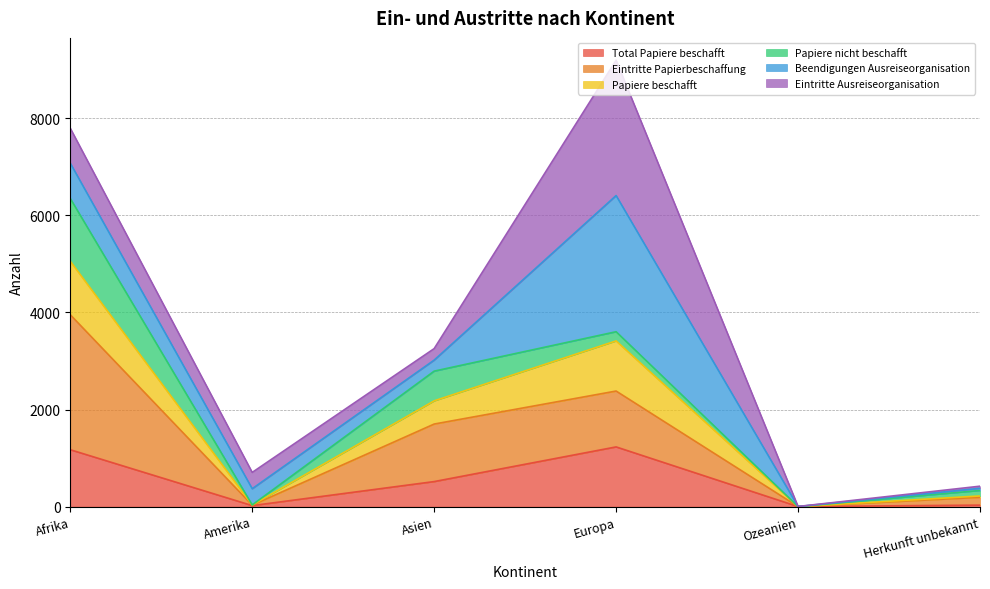

Rank the categories by Papiere beschafft value from lowest to highest.

Ozeanien, Amerika, Herkunft unbekannt, Asien, Europa, Afrika